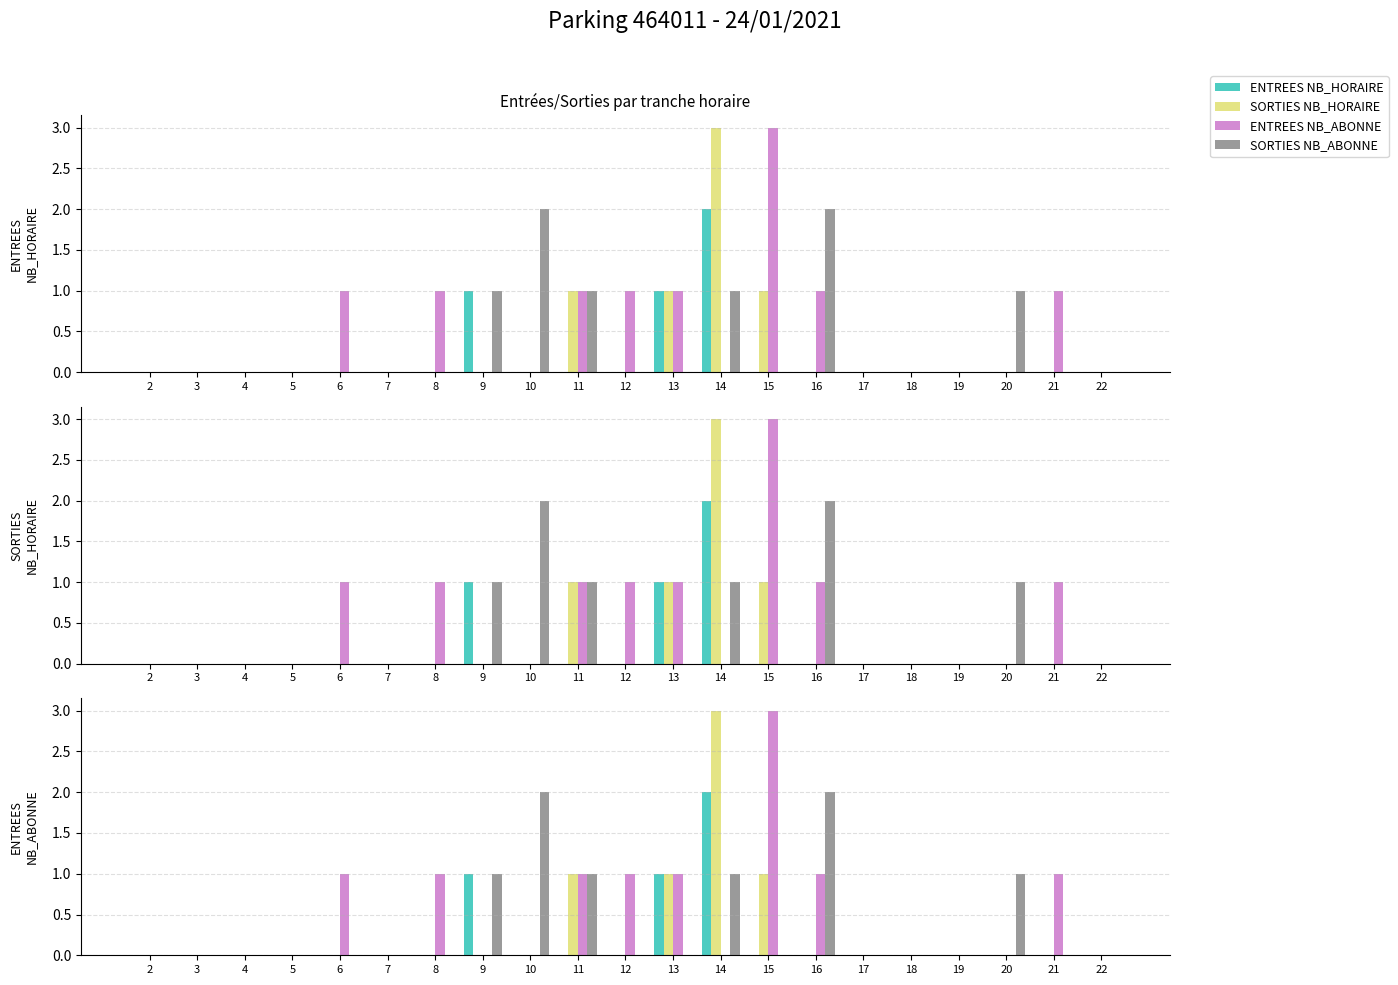

How many bars are there in total?

84